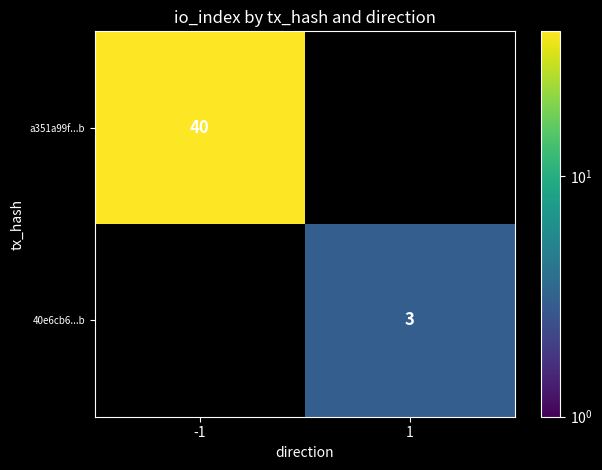

Is it true that a351a99f...b equals 52 at -1?

False